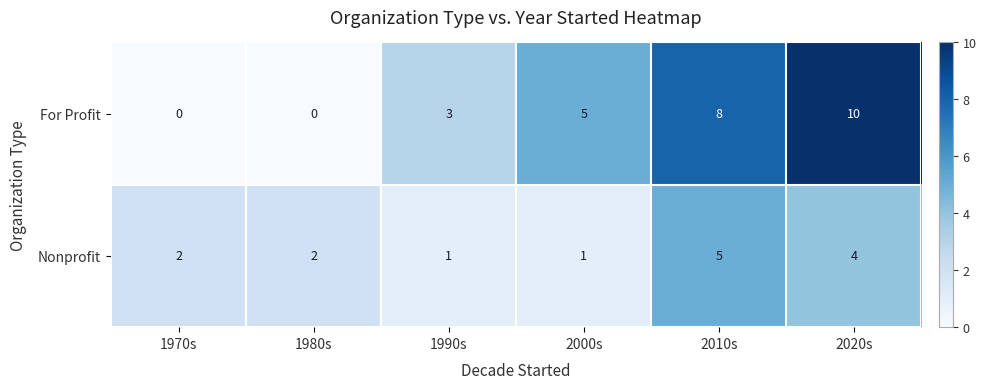

Where is For Profit nearest to the value 5?

2000s